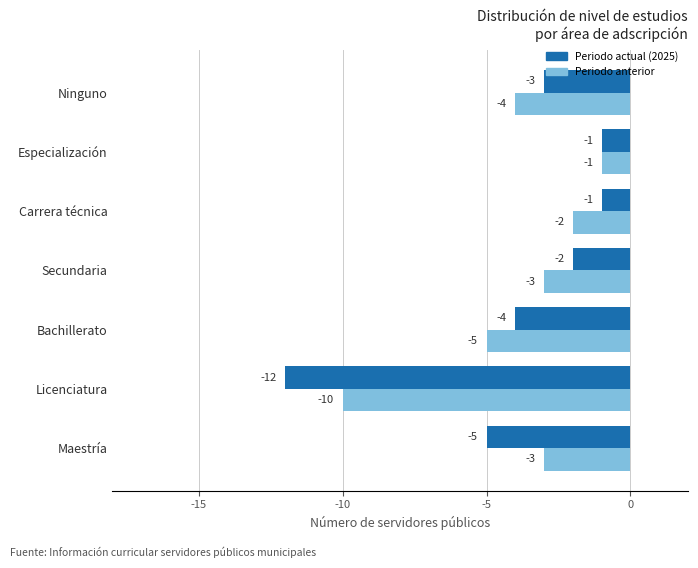

How many distinct data groups are displayed?

2